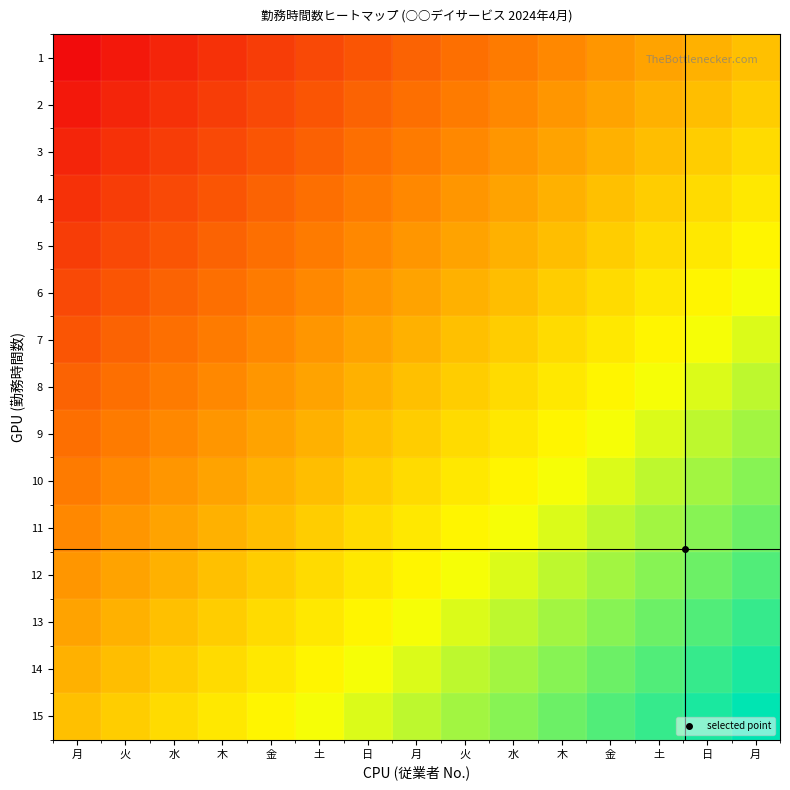

Reading left to right, what are all the values shown in this chart?

1: 月=0.0	火=0.0	水=0.1	木=0.1	金=0.1	土=0.2	日=0.2	月=0.2	火=0.3	水=0.3	木=0.4	金=0.4	土=0.4	日=0.5	月=0.5
2: 月=0.0	火=0.1	水=0.1	木=0.1	金=0.2	土=0.2	日=0.2	月=0.3	火=0.3	水=0.4	木=0.4	金=0.4	土=0.5	日=0.5	月=0.5
3: 月=0.1	火=0.1	水=0.1	木=0.2	金=0.2	土=0.2	日=0.3	月=0.3	火=0.4	水=0.4	木=0.4	金=0.5	土=0.5	日=0.5	月=0.6
4: 月=0.1	火=0.1	水=0.2	木=0.2	金=0.2	土=0.3	日=0.3	月=0.4	火=0.4	水=0.4	木=0.5	金=0.5	土=0.5	日=0.6	月=0.6
5: 月=0.1	火=0.2	水=0.2	木=0.2	金=0.3	土=0.3	日=0.4	月=0.4	火=0.4	水=0.5	木=0.5	金=0.5	土=0.6	日=0.6	月=0.6
6: 月=0.2	火=0.2	水=0.2	木=0.3	金=0.3	土=0.4	日=0.4	月=0.4	火=0.5	水=0.5	木=0.5	金=0.6	土=0.6	日=0.6	月=0.7
7: 月=0.2	火=0.2	水=0.3	木=0.3	金=0.4	土=0.4	日=0.4	月=0.5	火=0.5	水=0.5	木=0.6	金=0.6	土=0.6	日=0.7	月=0.7
8: 月=0.2	火=0.3	水=0.3	木=0.4	金=0.4	土=0.4	日=0.5	月=0.5	火=0.5	水=0.6	木=0.6	金=0.6	土=0.7	日=0.7	月=0.8
9: 月=0.3	火=0.3	水=0.4	木=0.4	金=0.4	土=0.5	日=0.5	月=0.5	火=0.6	水=0.6	木=0.6	金=0.7	土=0.7	日=0.8	月=0.8
10: 月=0.3	火=0.4	水=0.4	木=0.4	金=0.5	土=0.5	日=0.5	月=0.6	火=0.6	水=0.6	木=0.7	金=0.7	土=0.8	日=0.8	月=0.8
11: 月=0.4	火=0.4	水=0.4	木=0.5	金=0.5	土=0.5	日=0.6	月=0.6	火=0.6	水=0.7	木=0.7	金=0.8	土=0.8	日=0.8	月=0.9
12: 月=0.4	火=0.4	水=0.5	木=0.5	金=0.5	土=0.6	日=0.6	月=0.6	火=0.7	水=0.7	木=0.8	金=0.8	土=0.8	日=0.9	月=0.9
13: 月=0.4	火=0.5	水=0.5	木=0.5	金=0.6	土=0.6	日=0.6	月=0.7	火=0.7	水=0.8	木=0.8	金=0.8	土=0.9	日=0.9	月=0.9
14: 月=0.5	火=0.5	水=0.5	木=0.6	金=0.6	土=0.6	日=0.7	月=0.7	火=0.8	水=0.8	木=0.8	金=0.9	土=0.9	日=0.9	月=1.0
15: 月=0.5	火=0.5	水=0.6	木=0.6	金=0.6	土=0.7	日=0.7	月=0.8	火=0.8	水=0.8	木=0.9	金=0.9	土=0.9	日=1.0	月=1.0